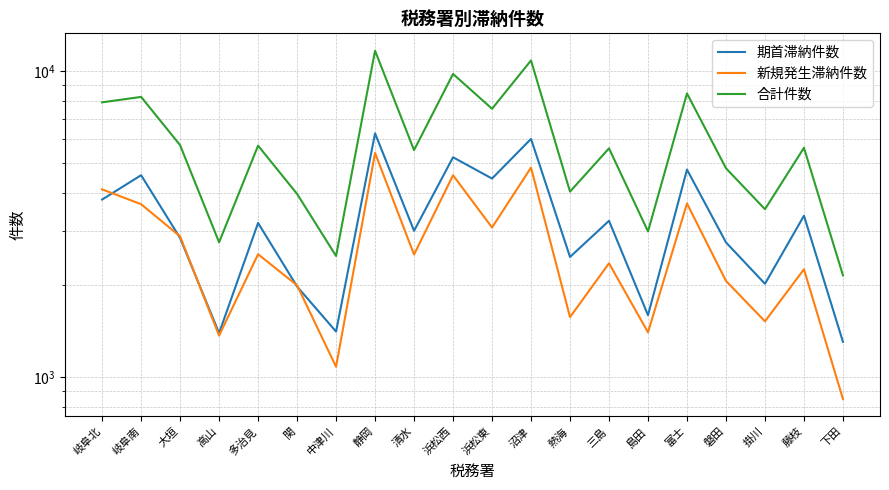

True or false: 合計件数 has more than 0 points higher than both neighbors.

True